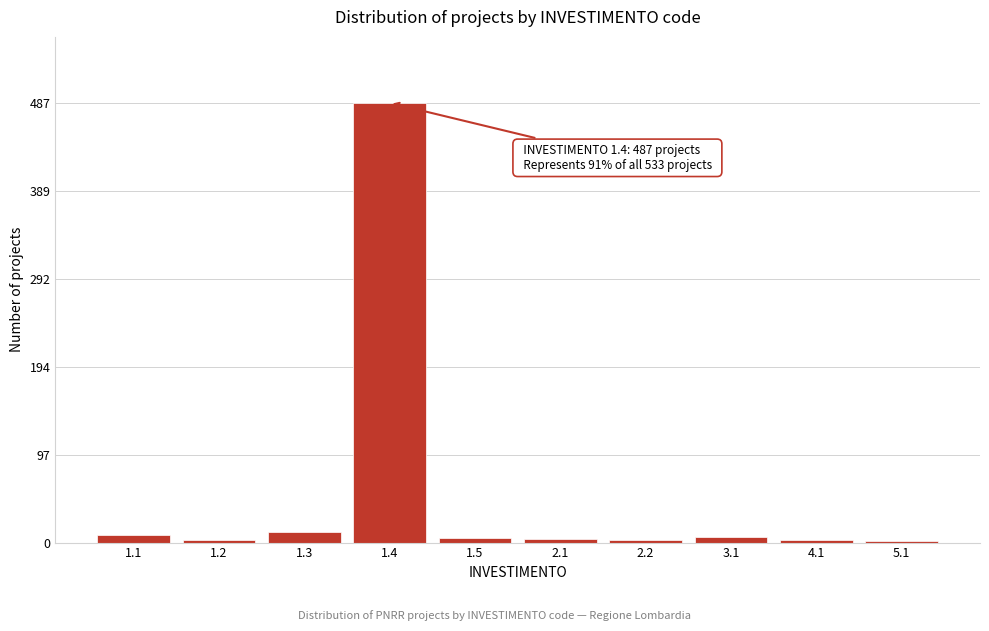

What is the sum of all values?

533